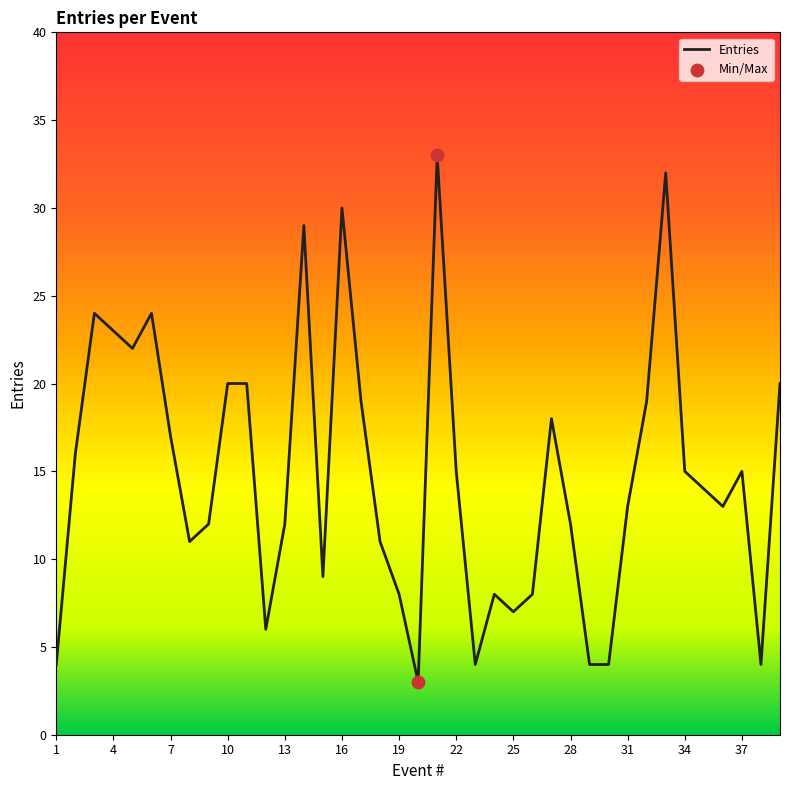

What is the minimum value shown in the chart?

3